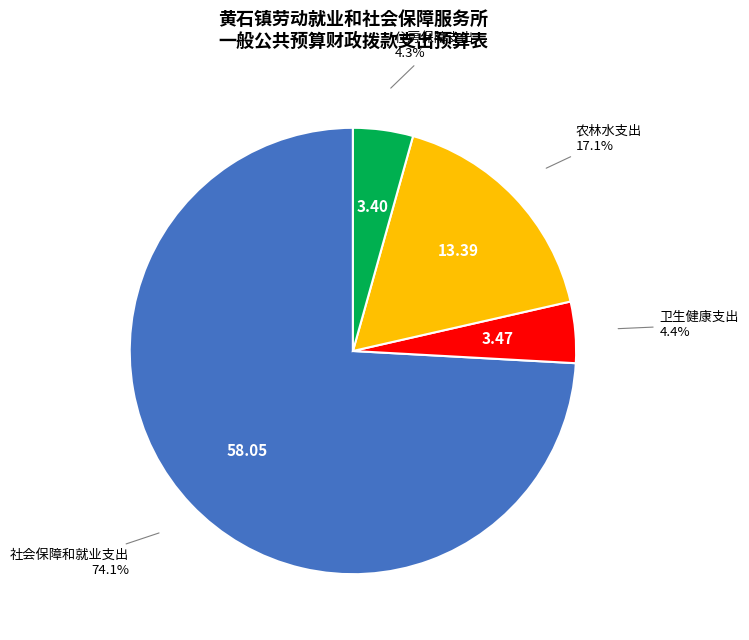

Is there a majority slice in this chart?

Yes